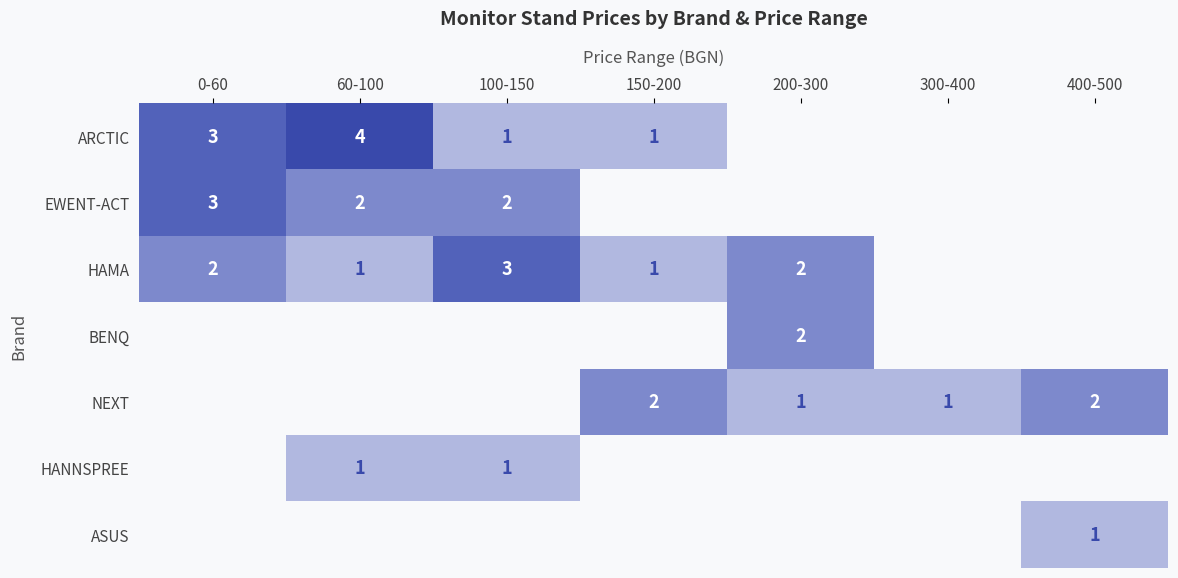

Is it true that ARCTIC equals 2 at 0-60?

False